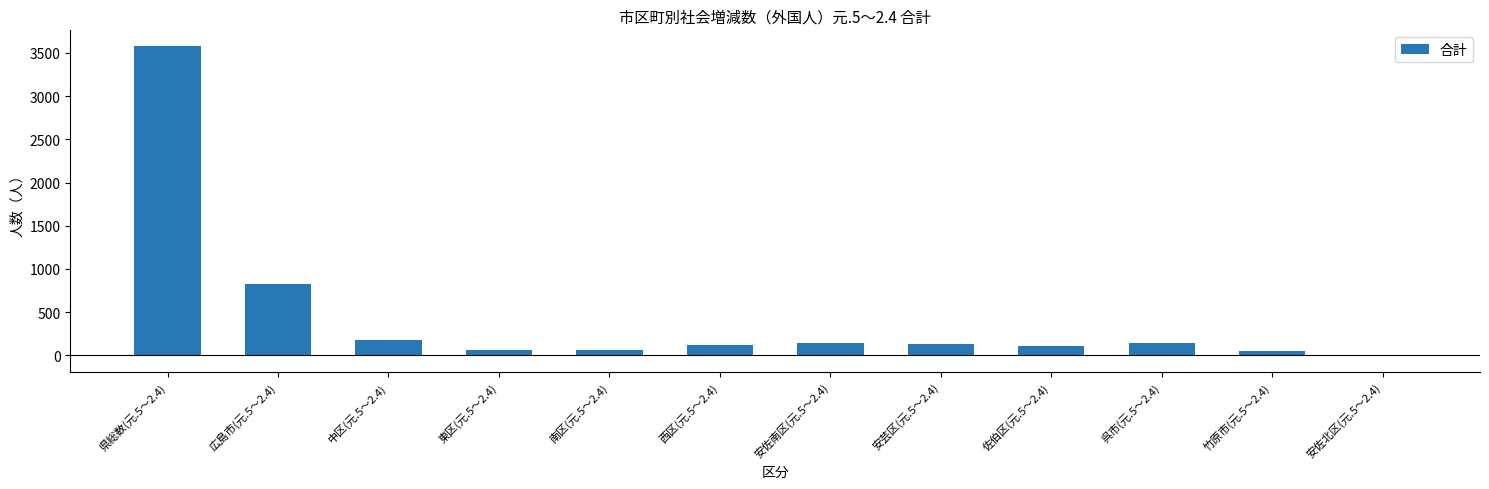

What is the maximum value shown in the chart?

3582